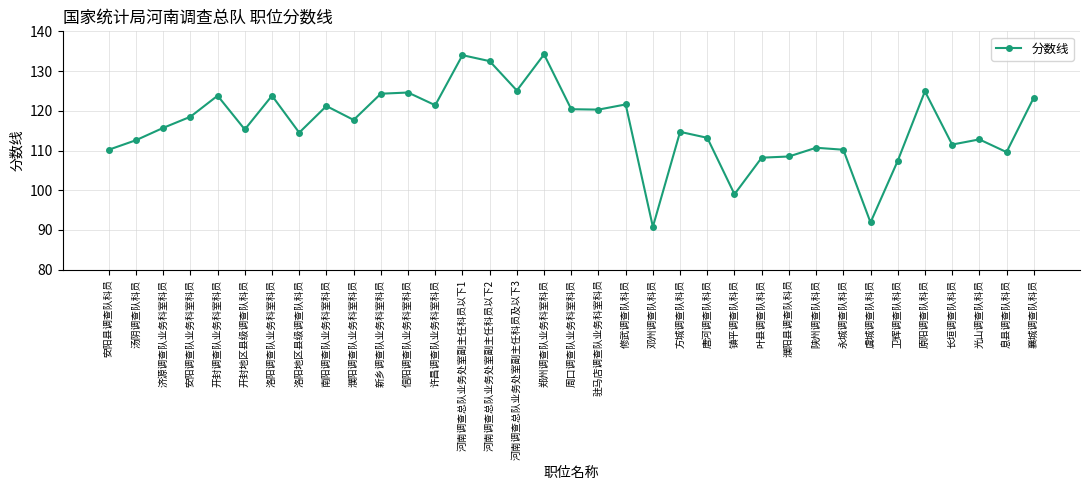

What is the maximum value shown in the chart?

134.2